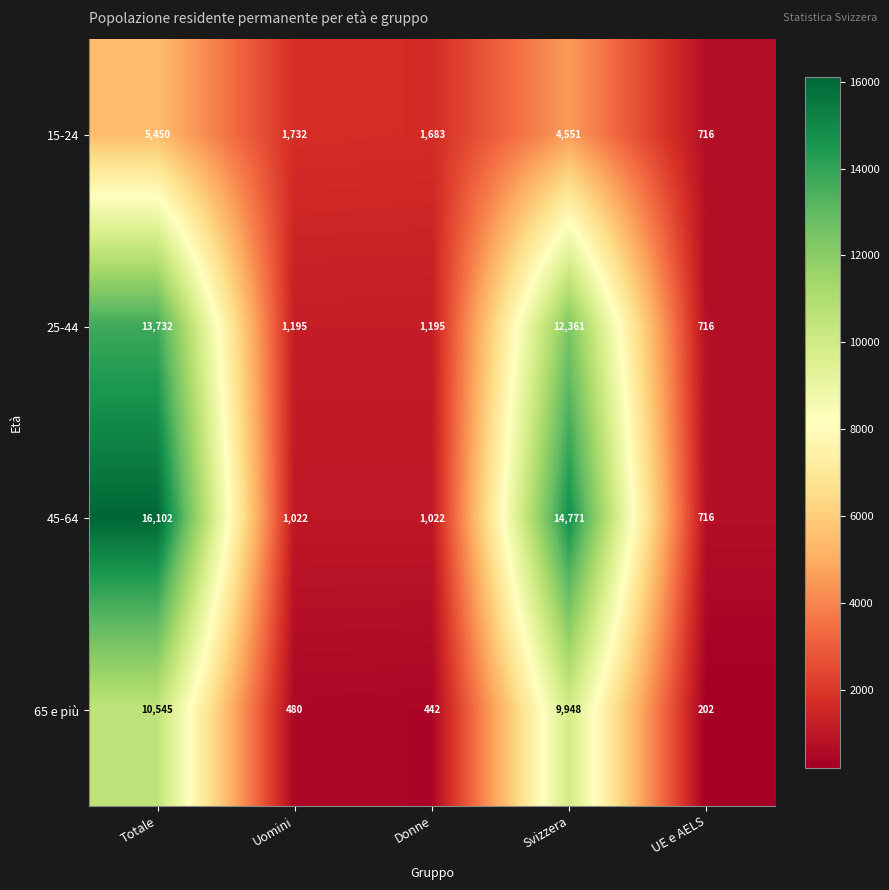

At which category is the sum across all series the highest?

Totale